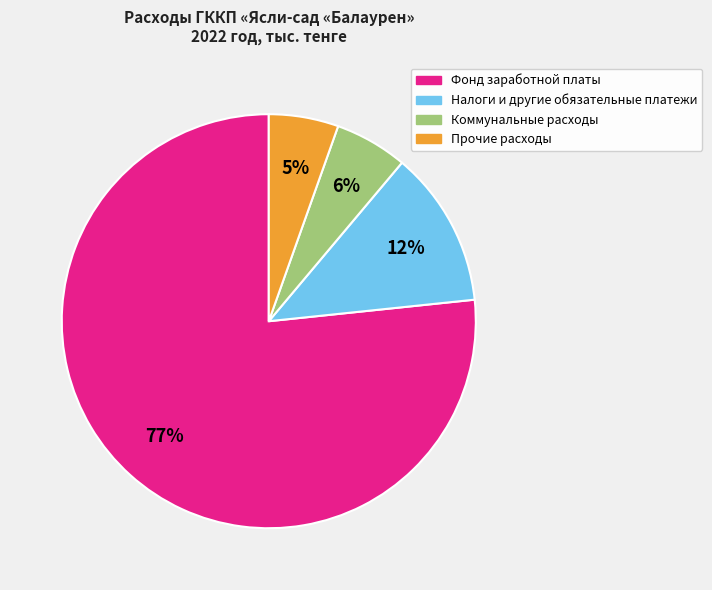

Which slice is the largest?

Фонд заработной платы